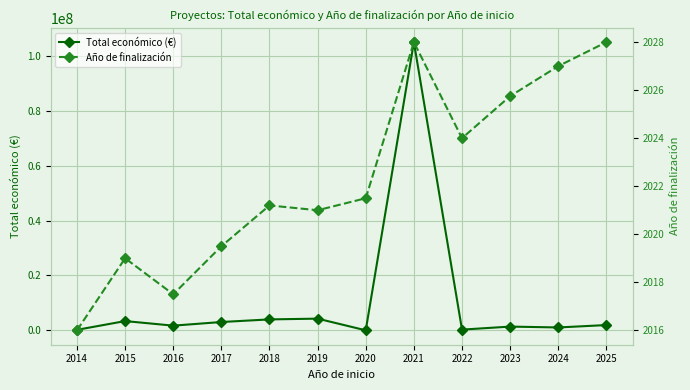

How many series are shown in this chart?

2